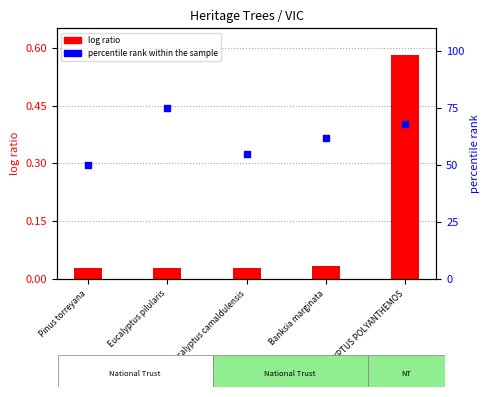

What are all the series names shown in the legend?

log ratio, percentile rank within the sample